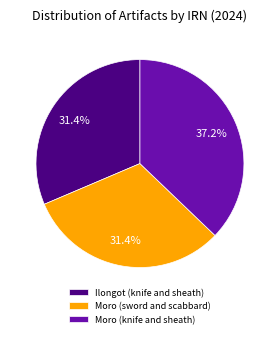

Does Moro (knife and sheath) represent more than half of the total?

No